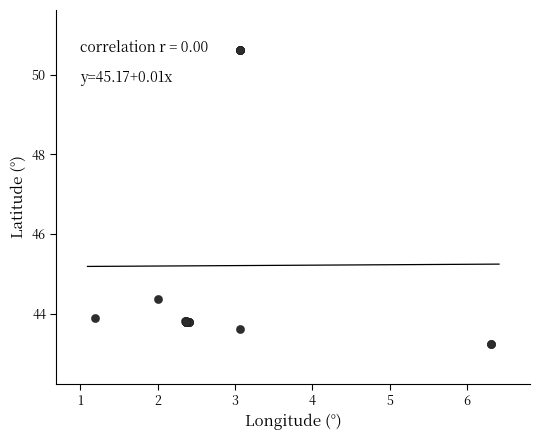

What Y value in the scatter plot is closest to 46?

44.4